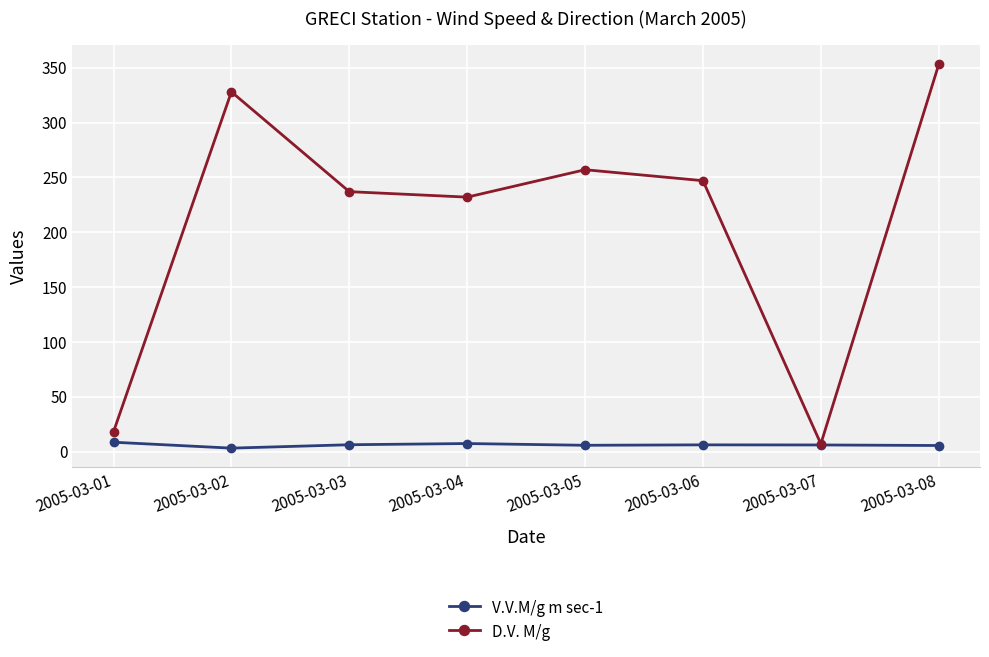

What is the difference between the maximum and minimum values in the D.V. M/g series?

346.0